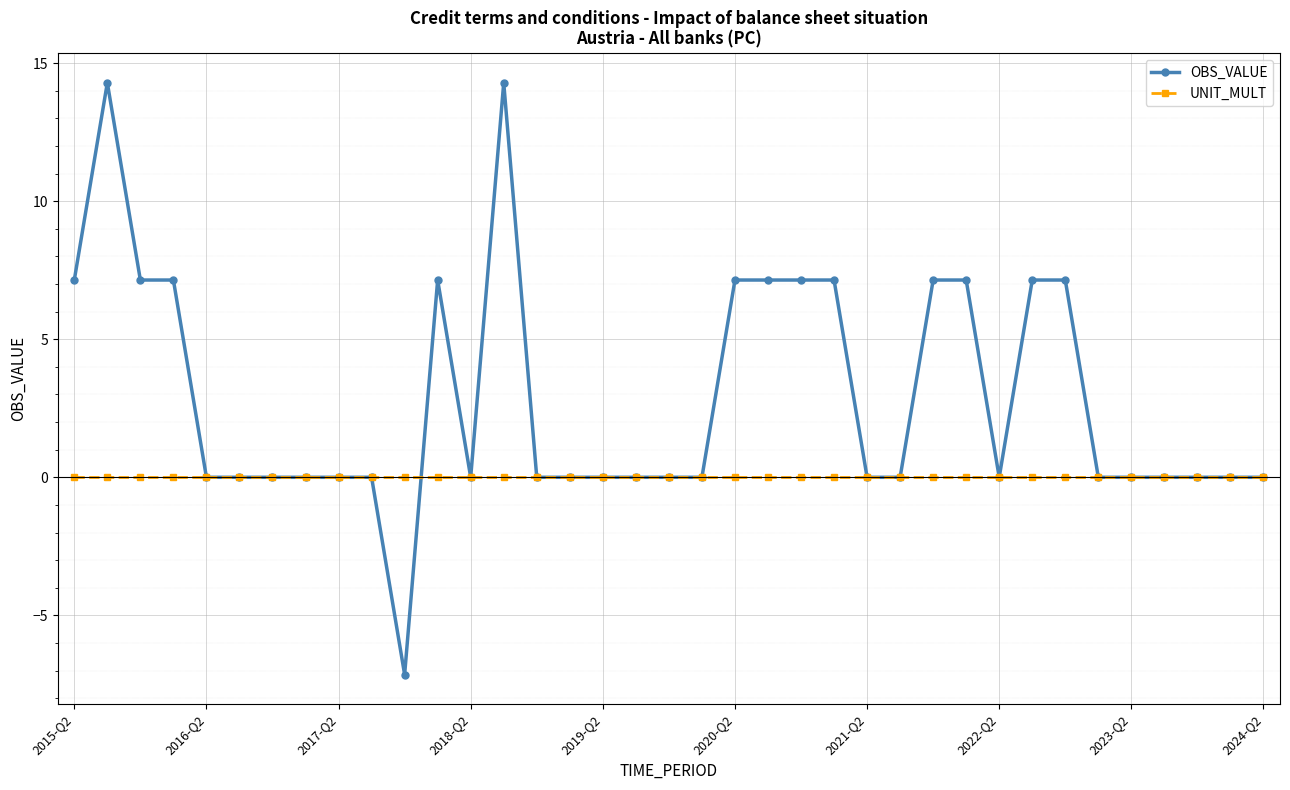

Reading right to left, what are all the values shown in this chart?

OBS_VALUE: 0.0	0.0	0.0	0.0	0.0	0.0	7.1	7.1	0.0	7.1	7.1	0.0	0.0	7.1	7.1	7.1	7.1	0.0	0.0	0.0	0.0	0.0	0.0	14.3	0.0	7.1	-7.1	0.0	0.0	0.0	0.0	0.0	0.0	7.1	7.1	14.3	7.1
UNIT_MULT: 0.0	0.0	0.0	0.0	0.0	0.0	0.0	0.0	0.0	0.0	0.0	0.0	0.0	0.0	0.0	0.0	0.0	0.0	0.0	0.0	0.0	0.0	0.0	0.0	0.0	0.0	0.0	0.0	0.0	0.0	0.0	0.0	0.0	0.0	0.0	0.0	0.0